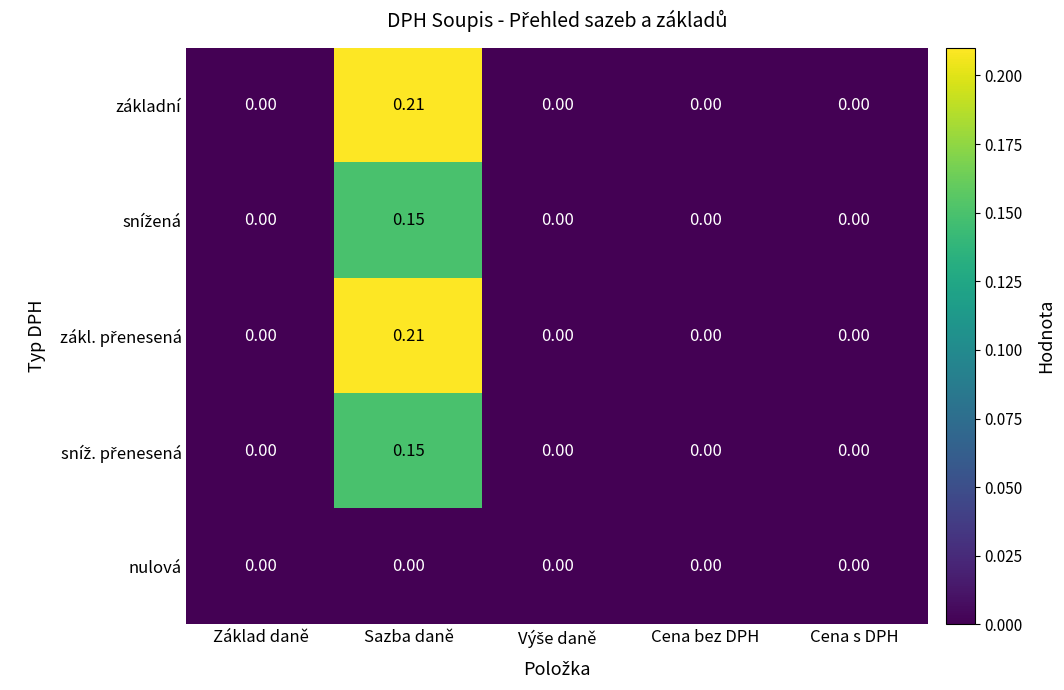

Which category has the highest value across all series?

Sazba daně